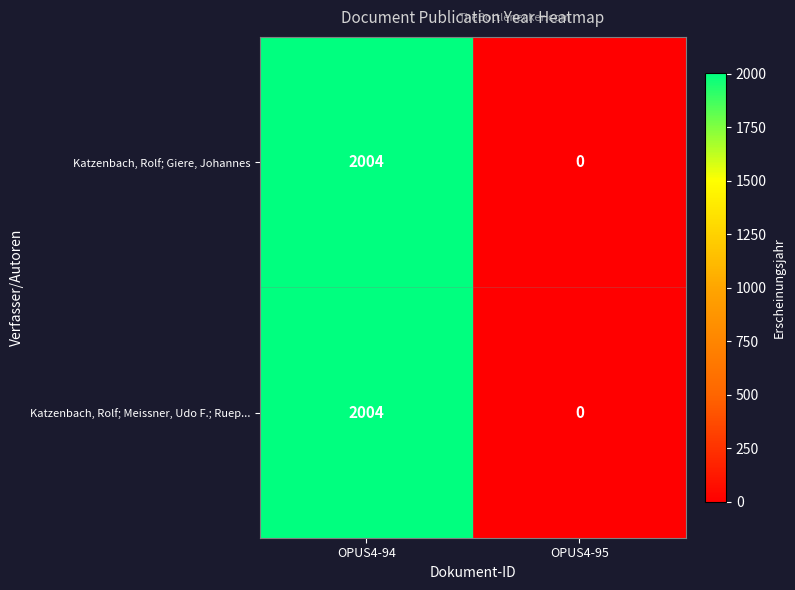

True or false: Katzenbach, Rolf; Meissner, Udo F.; Ruep... has a value of 0 at OPUS4-95.

True